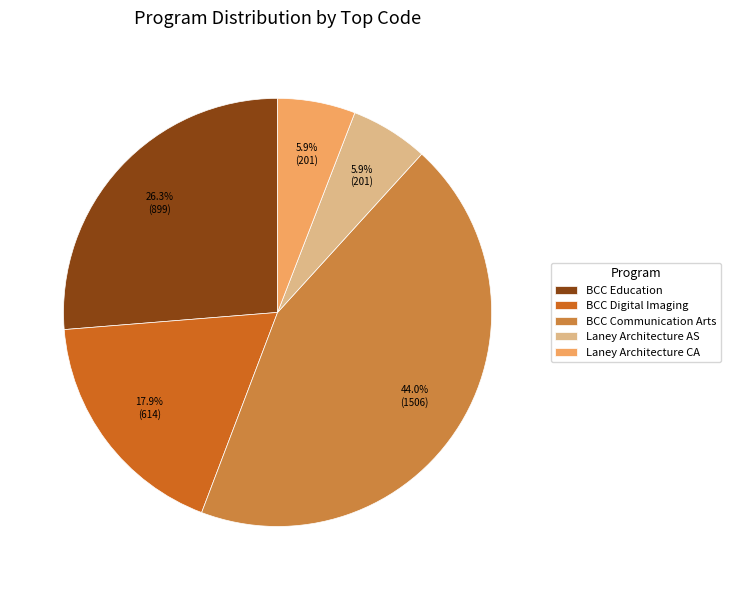

Which has a higher value, BCC Communication Arts or Laney Architecture CA?

BCC Communication Arts